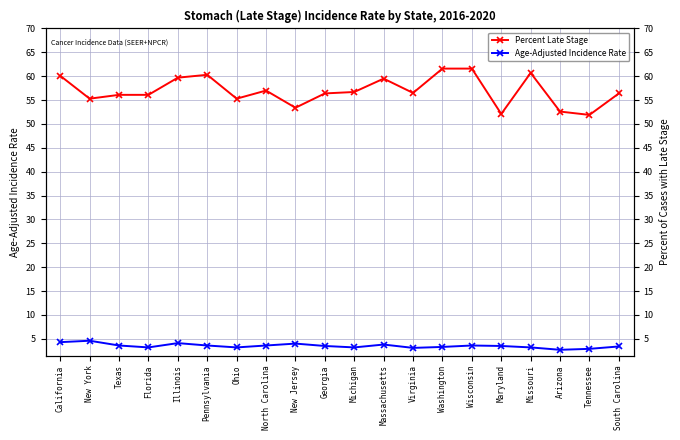

What is the approximate value of Percent Late Stage at Tennessee?

51.9